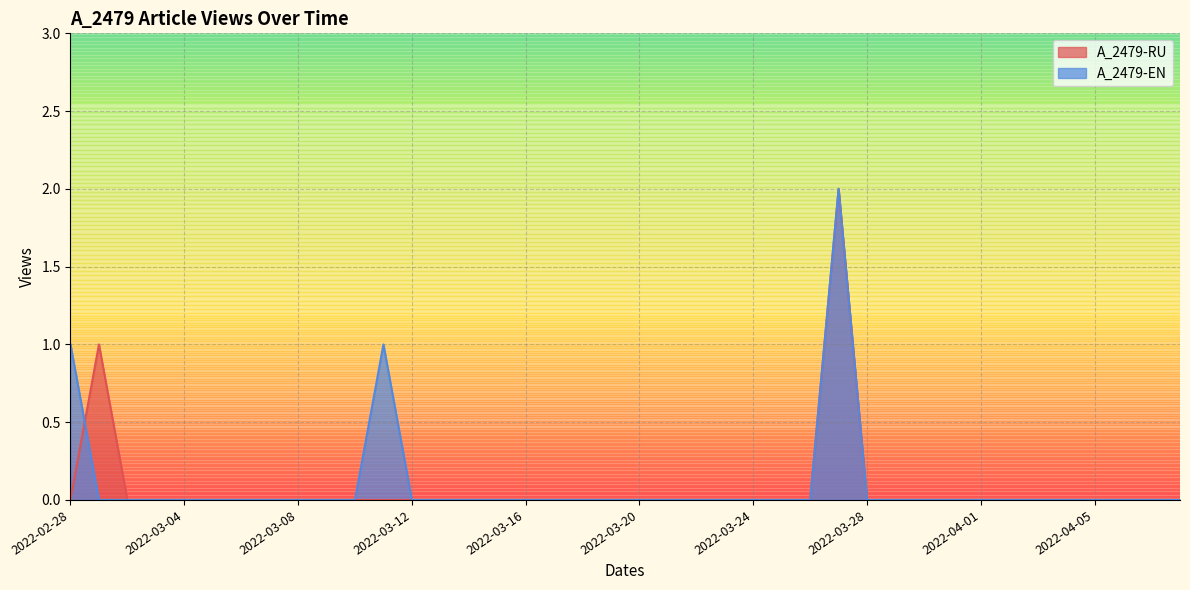

Reading left to right, list all the values displayed in this chart.

A_2479-RU: 0	1	0	0	0	0	0	0	0	0	0	0	0	0	0	0	0	0	0	0	0	0	0	0	0	0	0	2	0	0	0	0	0	0	0	0	0	0	0	0
A_2479-EN: 1	0	0	0	0	0	0	0	0	0	0	1	0	0	0	0	0	0	0	0	0	0	0	0	0	0	0	2	0	0	0	0	0	0	0	0	0	0	0	0